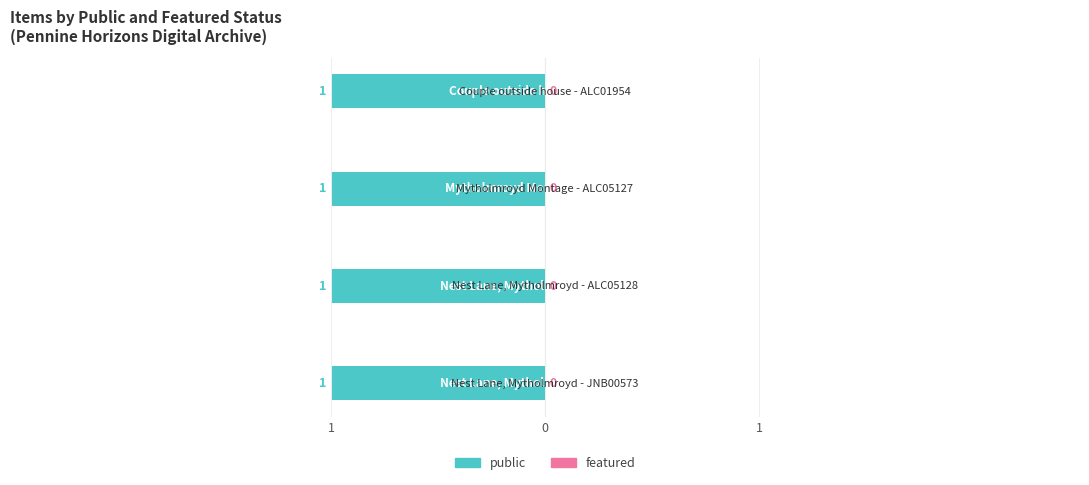

At how many categories does at least one series exceed 0?

4